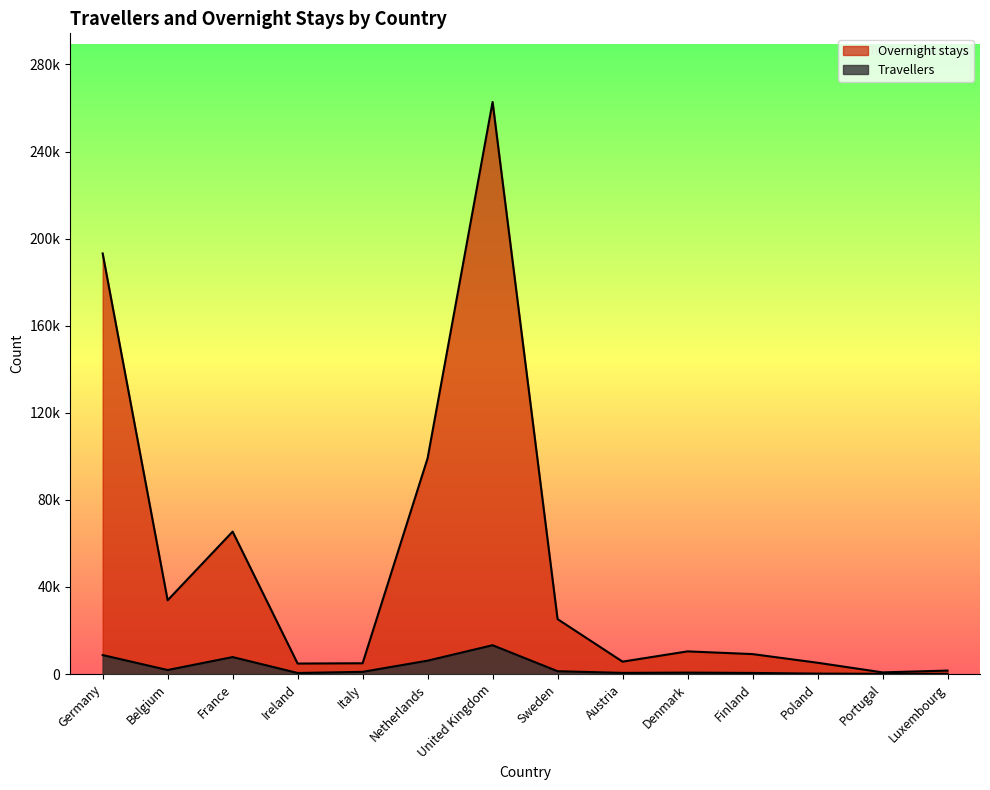

What is the difference between the second highest and second lowest values in the Overnight stays series?

191596